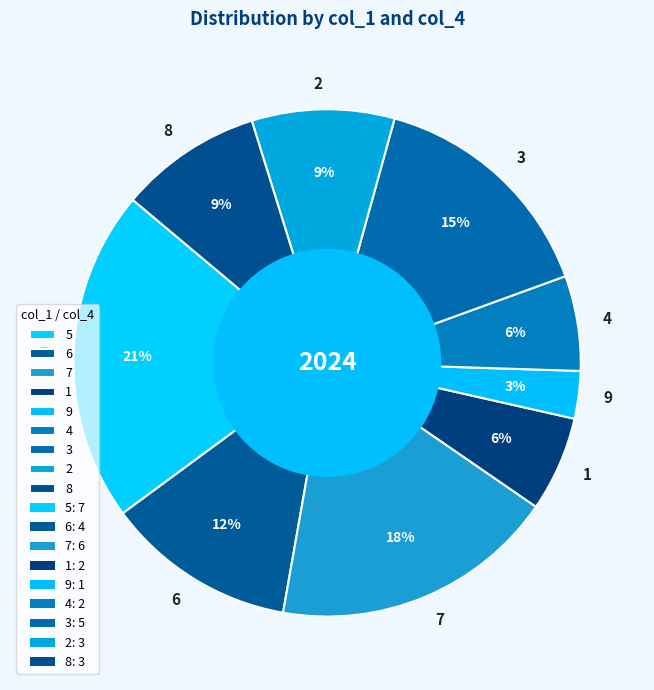

To the nearest percent, what portion does 8 represent?

9%